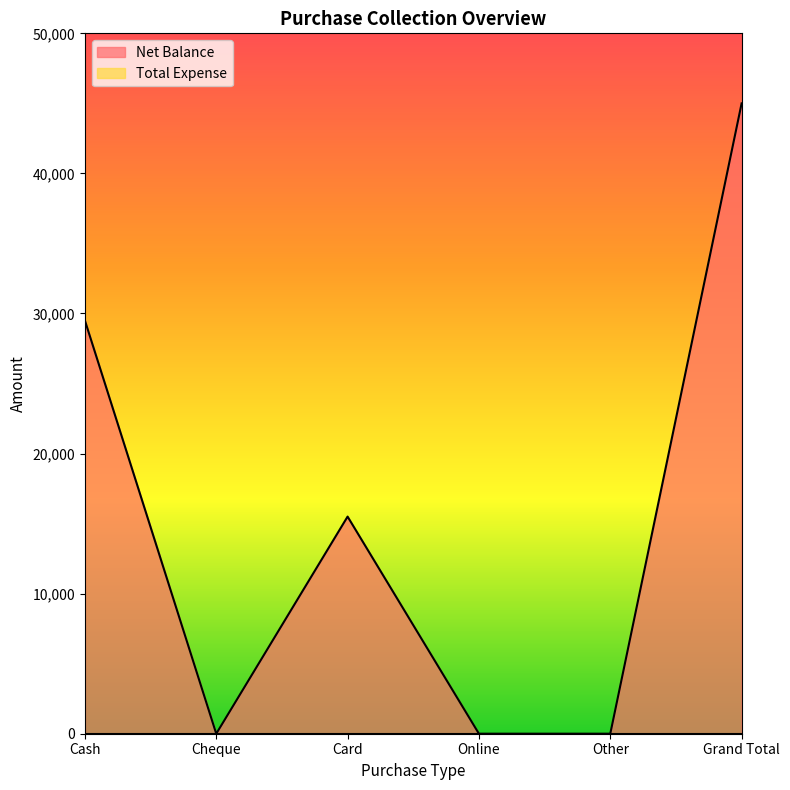

Reading left to right, what are all the values shown in this chart?

Cash=29500	Cheque=0	Card=15500	Online=0	Other=0	Grand Total=45000